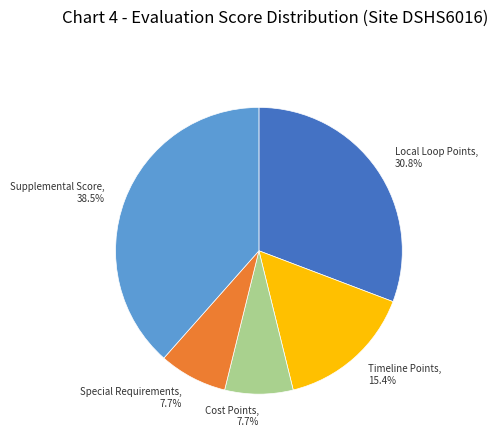

Is there any slice that represents more than half of the pie?

No